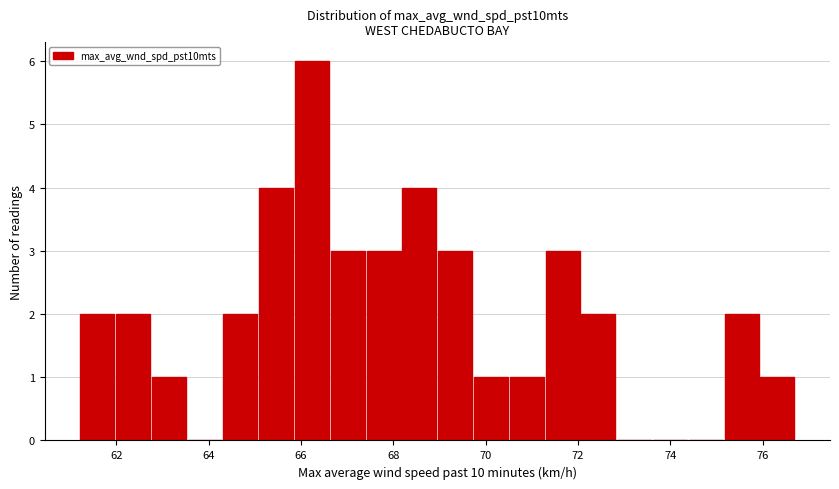

Read against the x-axis, roughly where is the centre of the tallest bar?

66.2